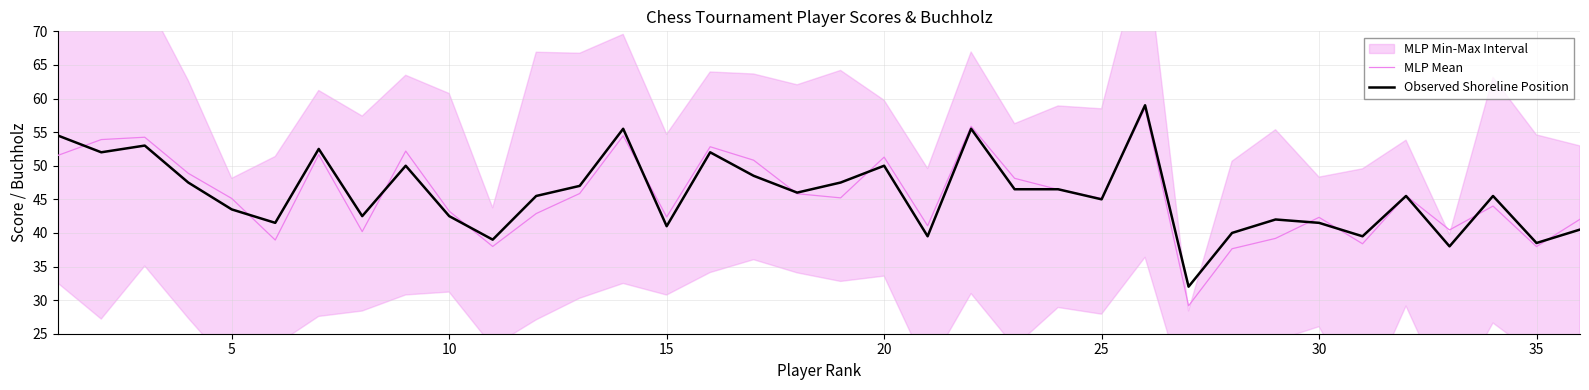

What is the maximum value for MLP Mean?

58.6